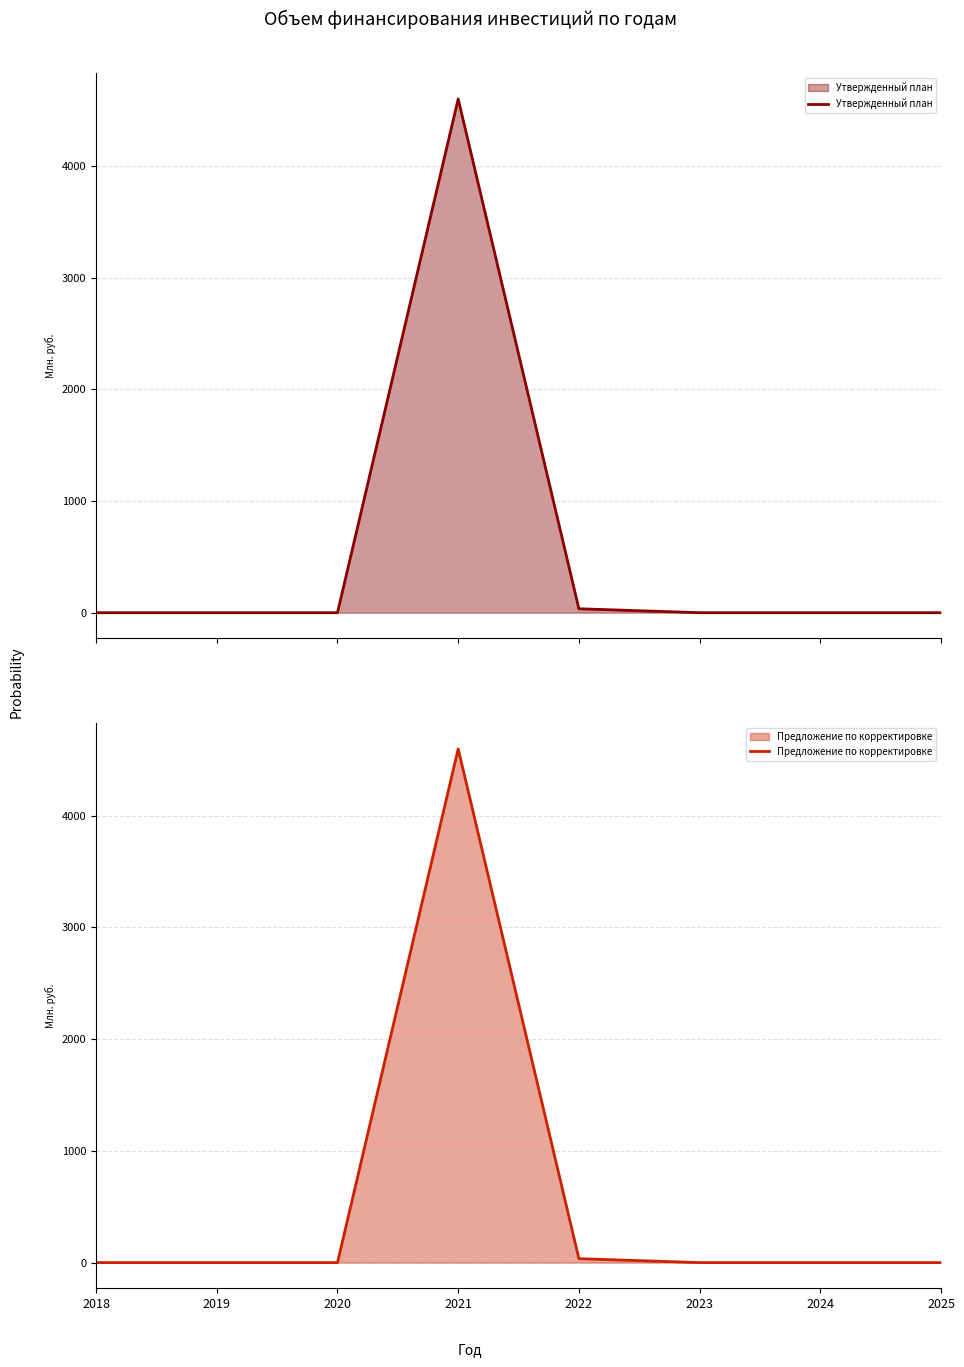

Which category has the highest value in the Предложение по корректировке series?

2021